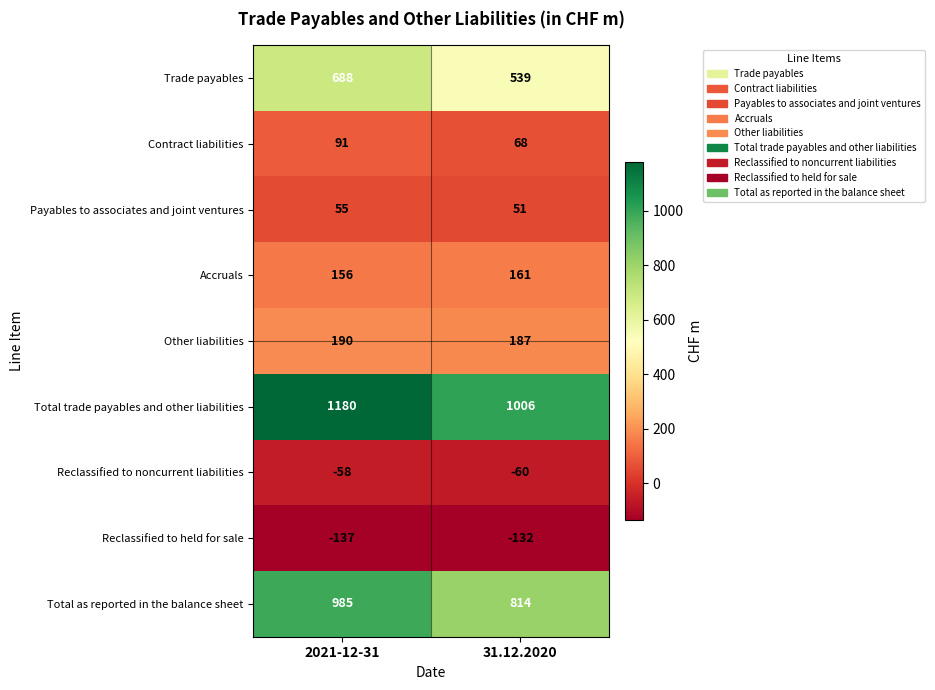

What is the average value of the Reclassified to noncurrent liabilities series?

-59